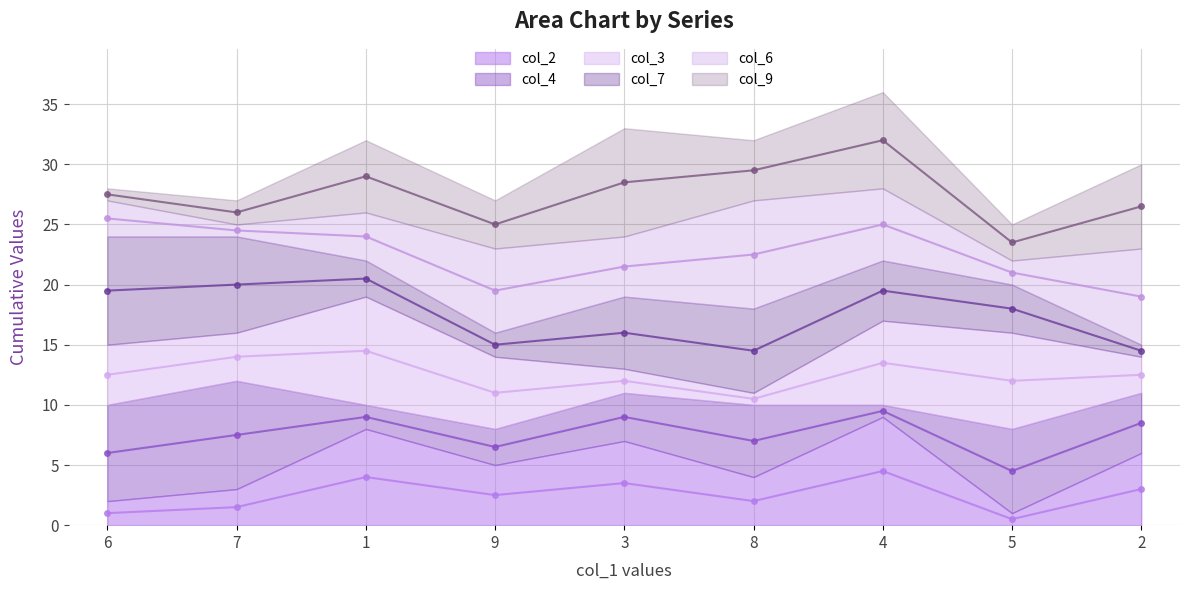

True or false: col_7 line has a value of 20.5 at 1.

True